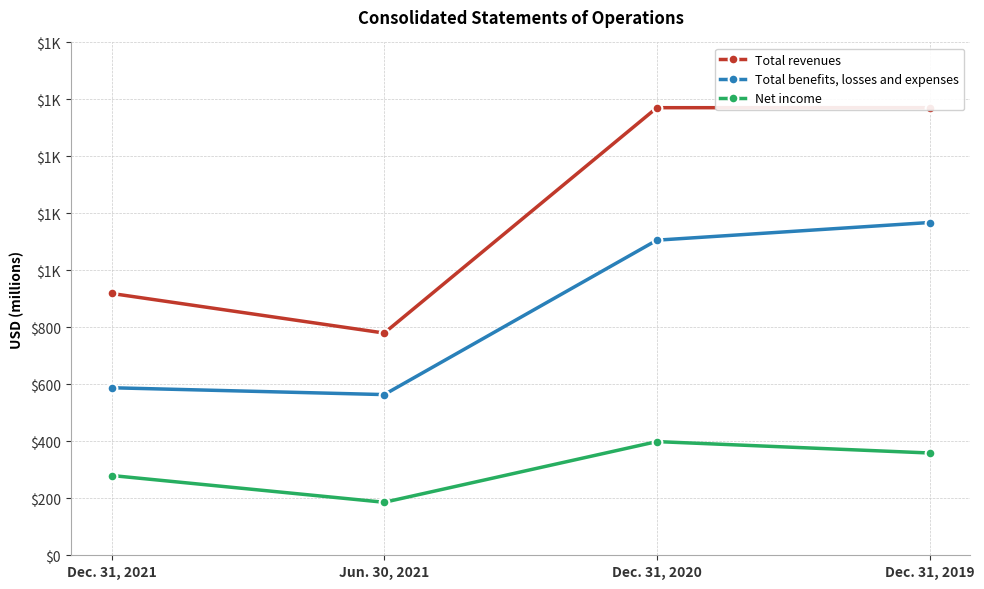

Reading left to right, what are all the values shown in this chart?

Total revenues: 919	780	1571	1571
Total benefits, losses and expenses: 588	564	1106	1168
Net income: 280	186	399	359